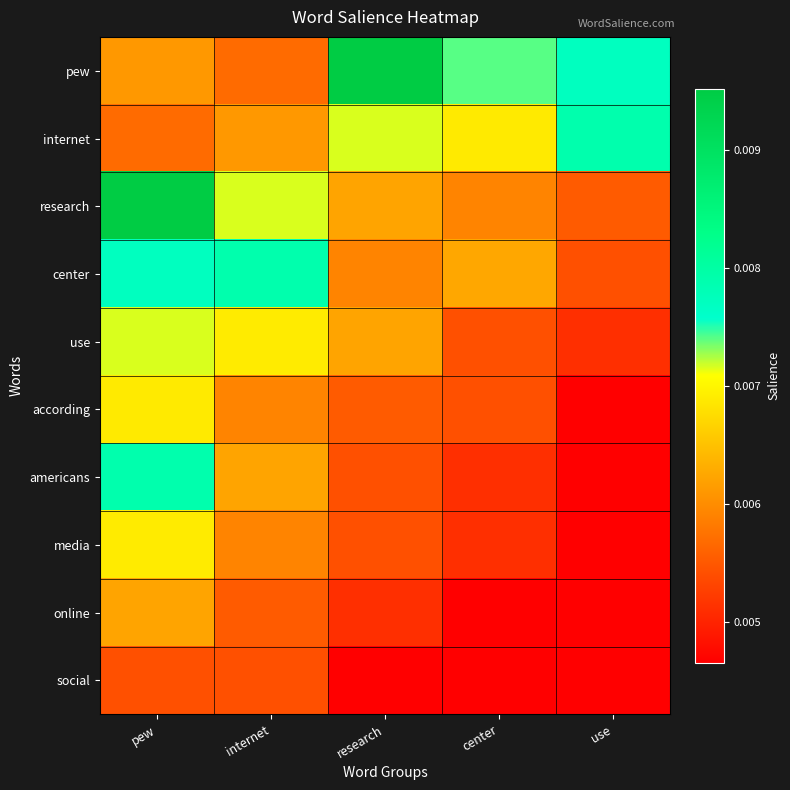

At which category does the chart reach its minimum across all series?

use